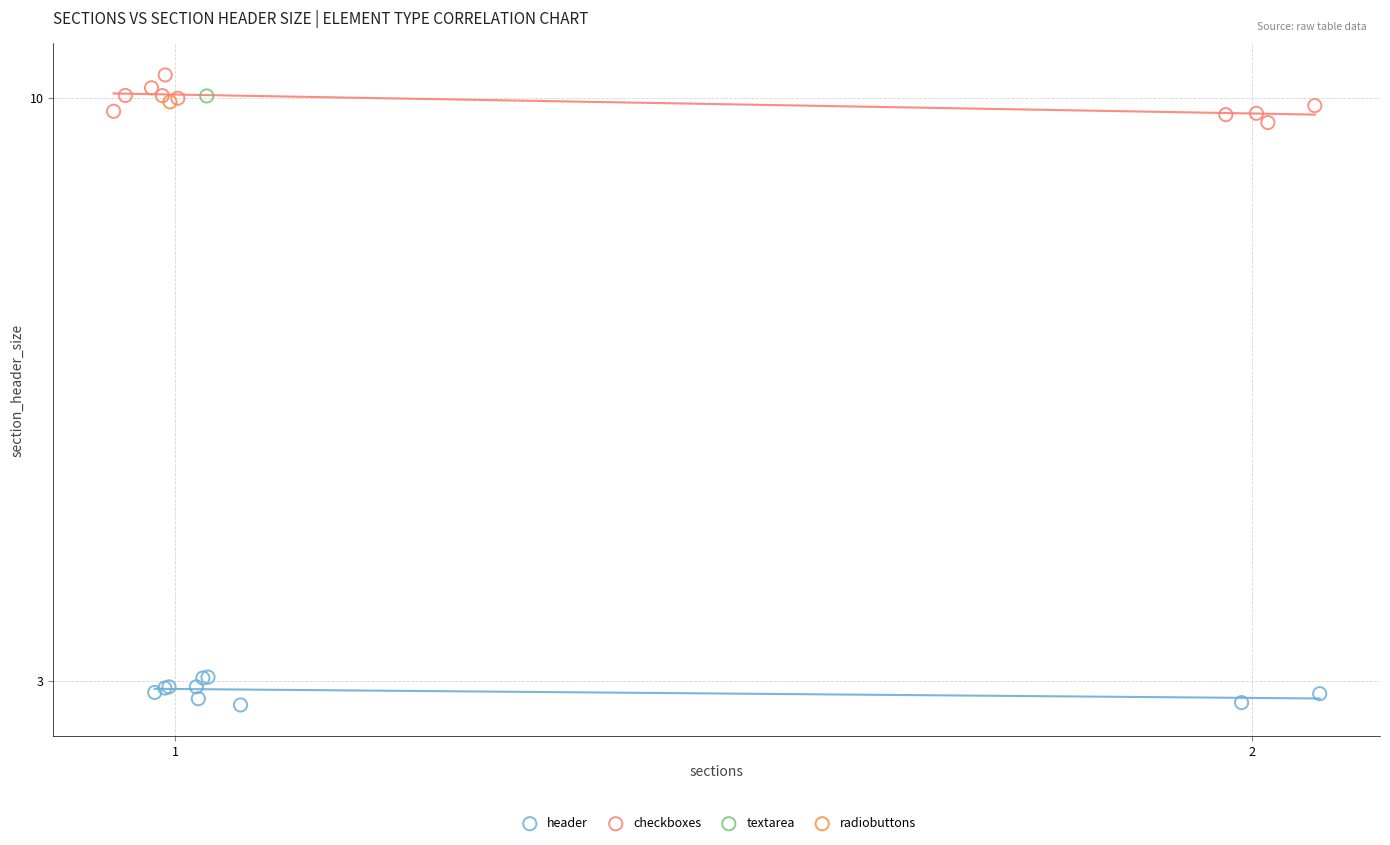

What are all the series names shown in the legend?

header, checkboxes, textarea, radiobuttons